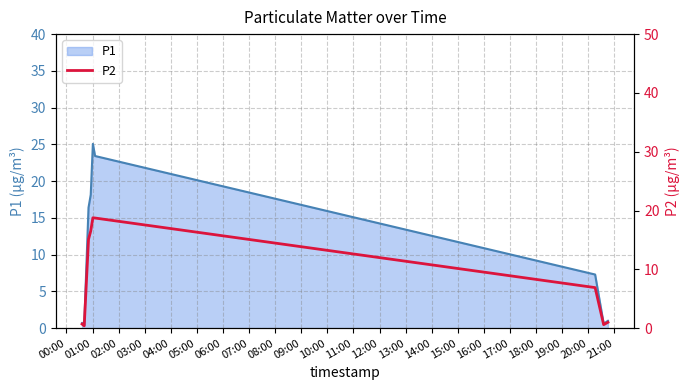

What is the maximum value for P1?

25.1